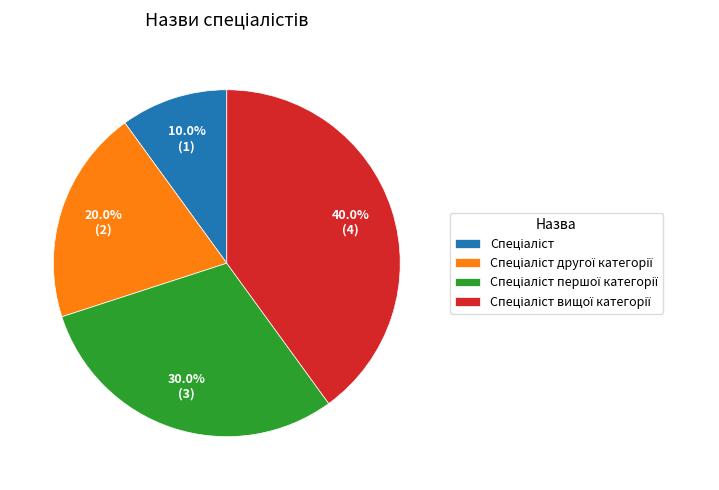

Count the number of slices in the pie.

4